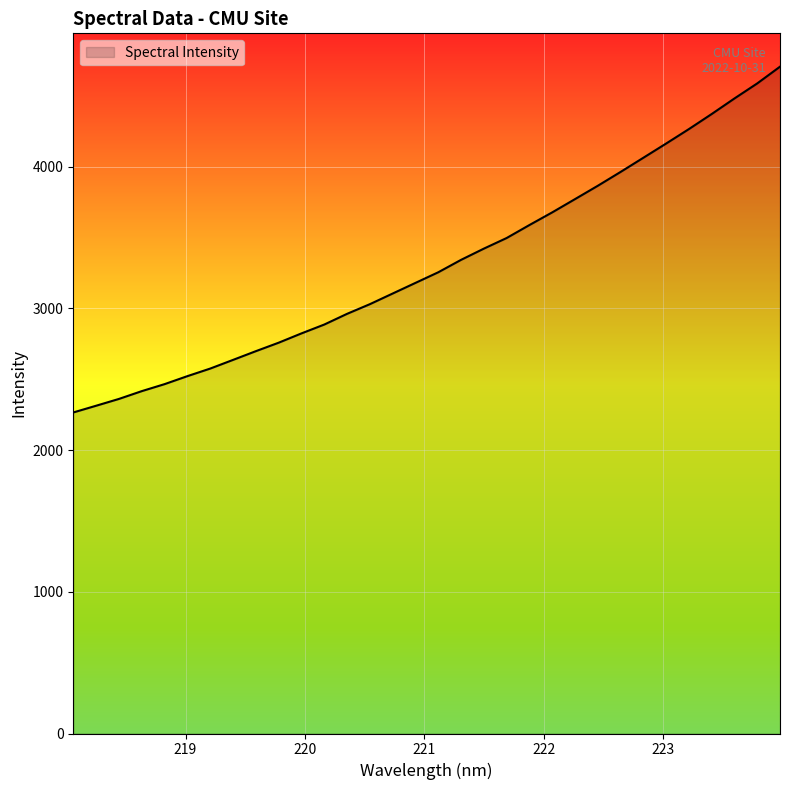

True or false: the data has more than 1 interior local peaks.

False